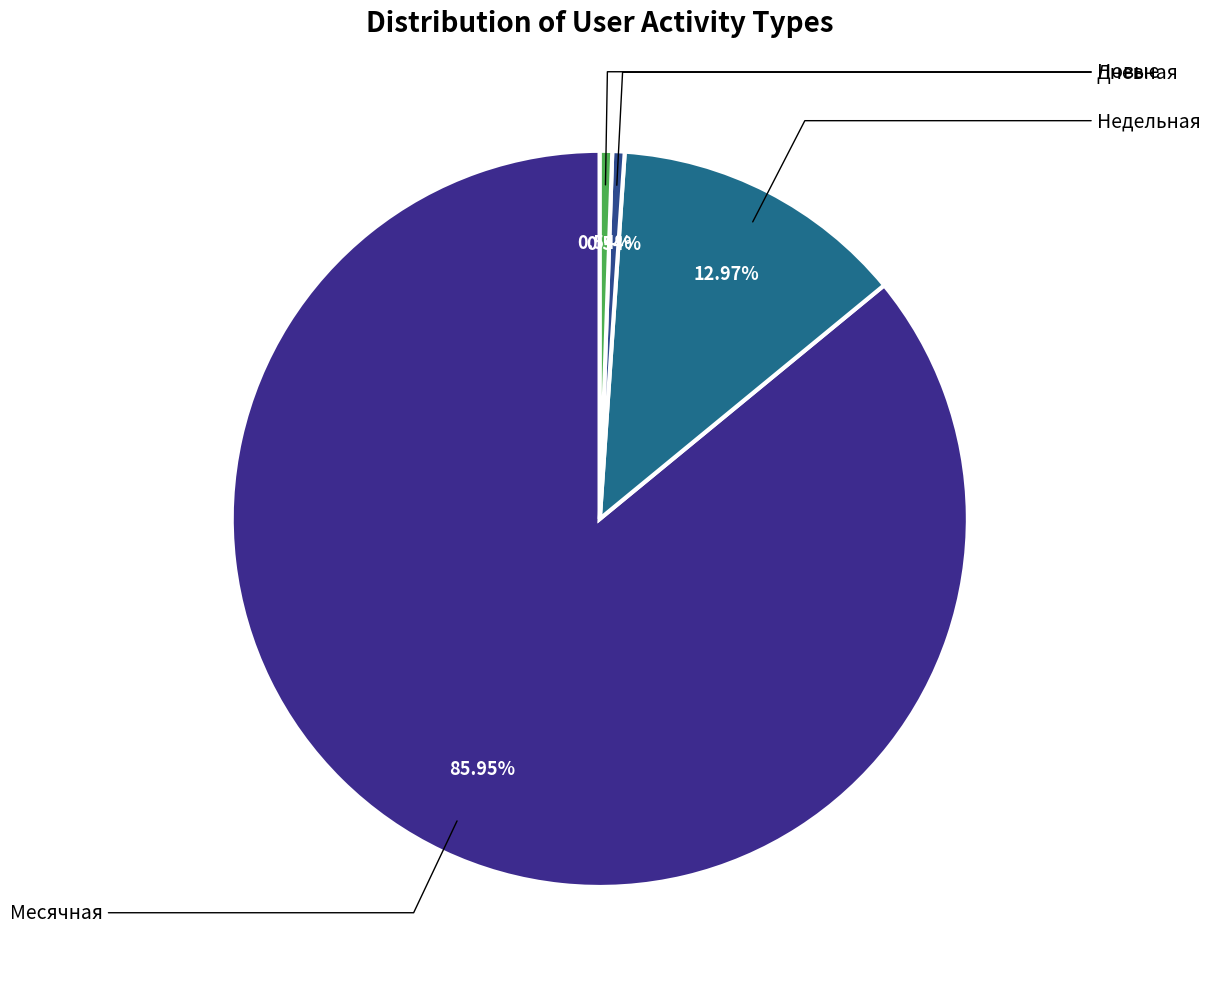

How many slices are in this pie chart?

4